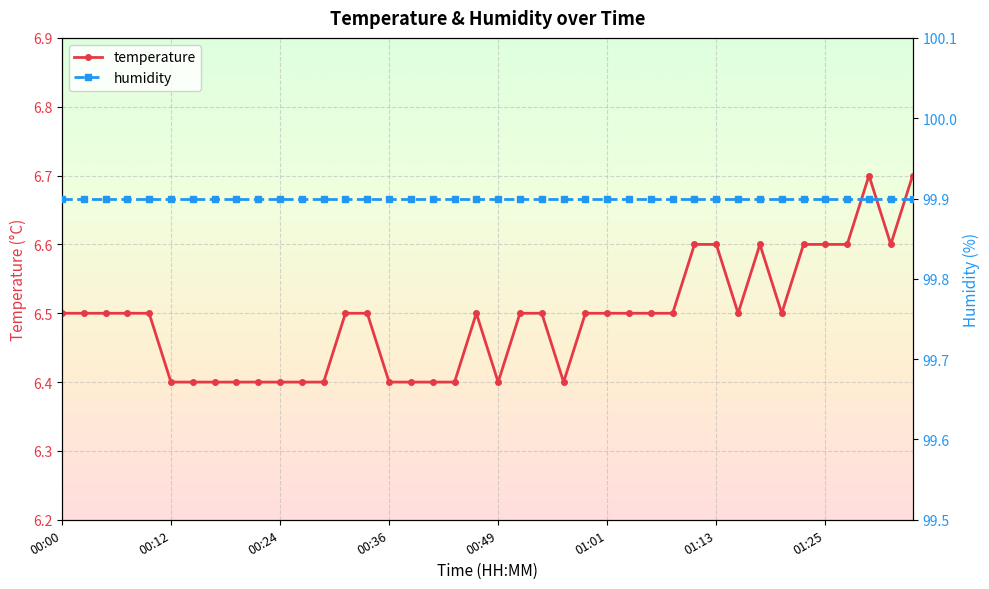

True or false: temperature has more than 0 points higher than both neighbors.

True